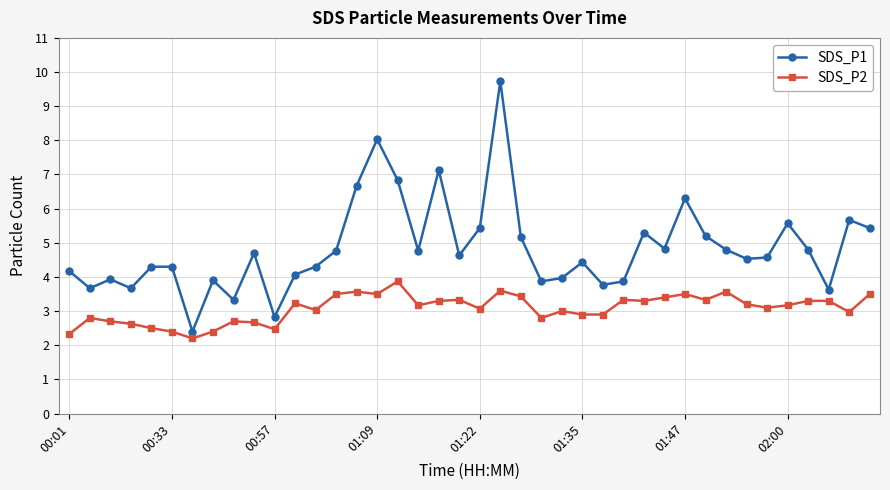

What is the value of the SDS_P2 point at the 31st from the left?

3.5